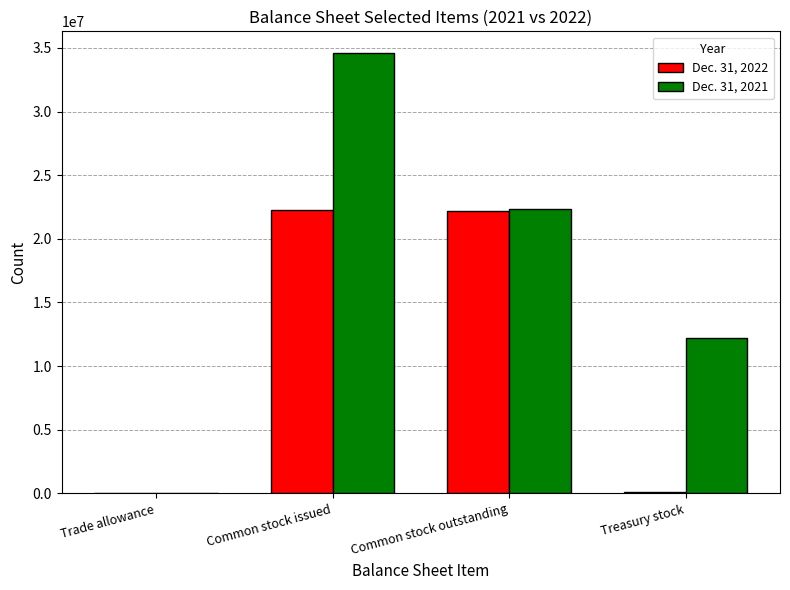

Read the Dec. 31, 2021 value at Common stock outstanding, to the nearest 10.

22348020